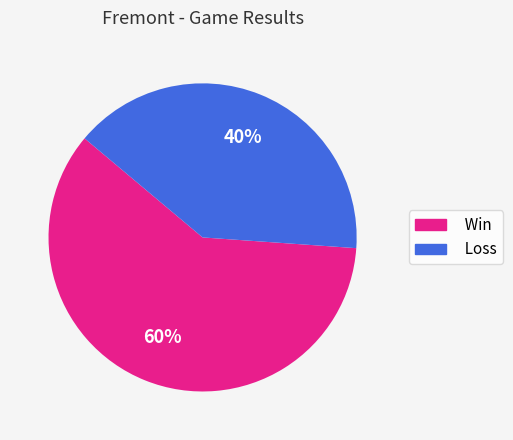

How many slices are in this pie chart?

2